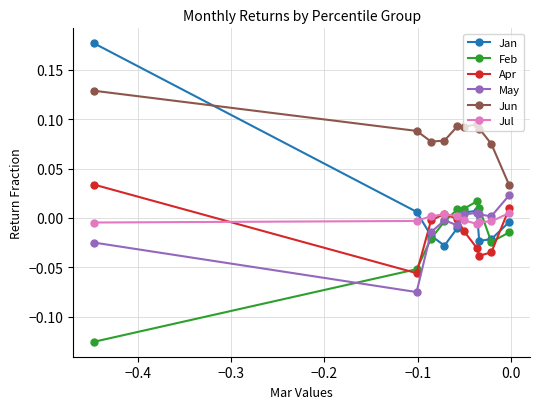

Which series has the largest range (max minus min)?

Jan